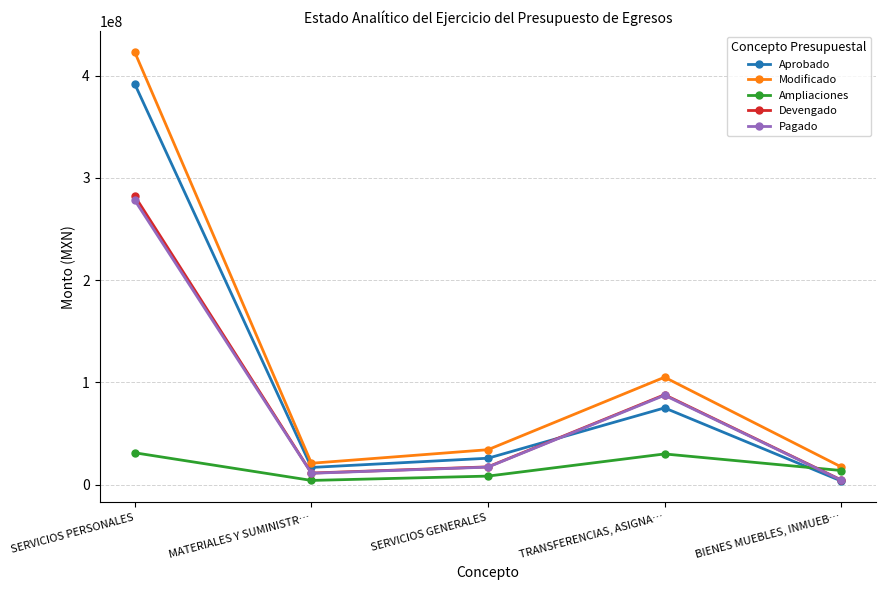

What is the value of the Devengado point at the 1st from the left?

281978499.3